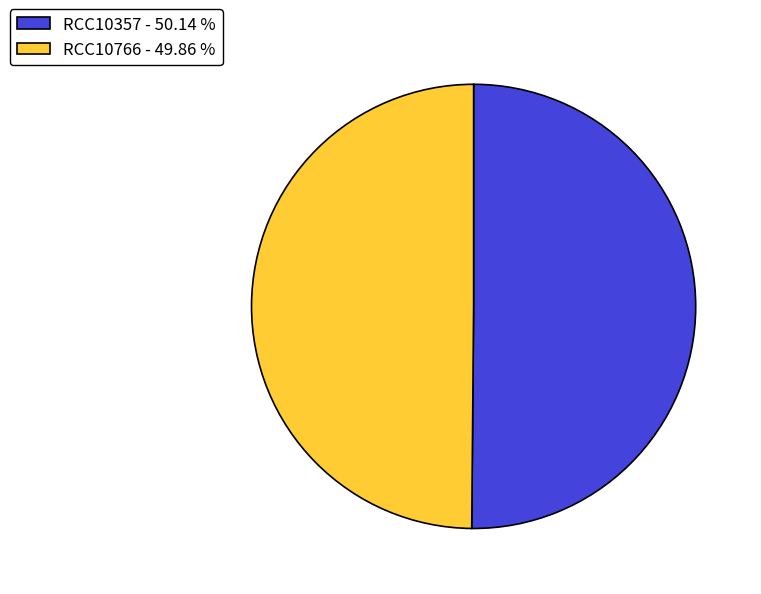

Combined, do RCC10766 - 49.86 % and RCC10357 - 50.14 % account for over 50%?

Yes